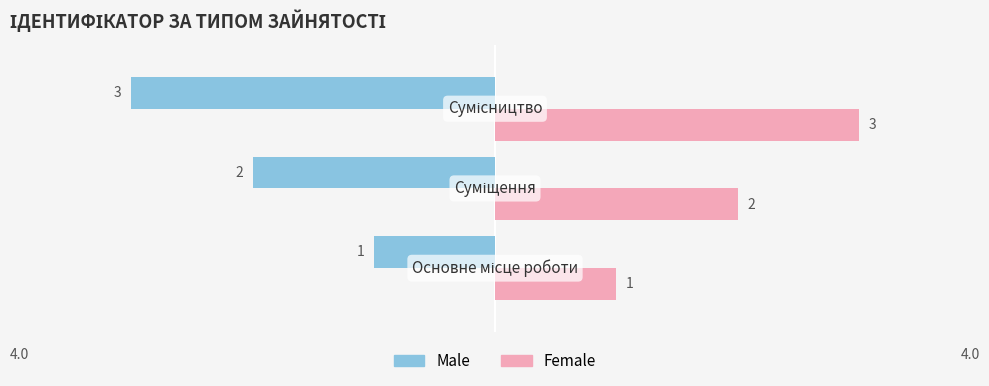

What is the lowest value of the Male series?

-3